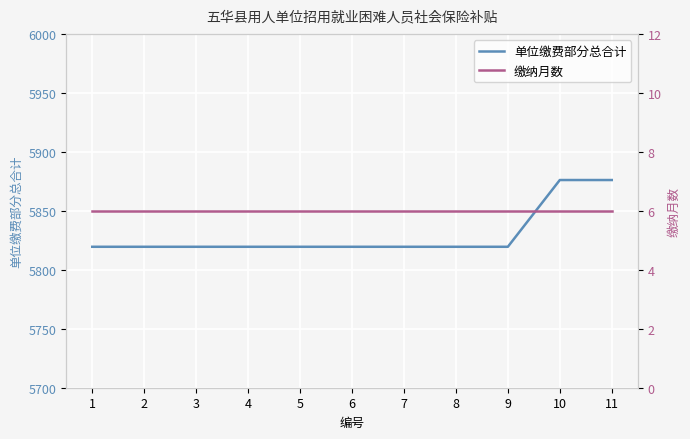

Is it true that 单位缴费部分总合计 equals 1284.2 at 7?

False